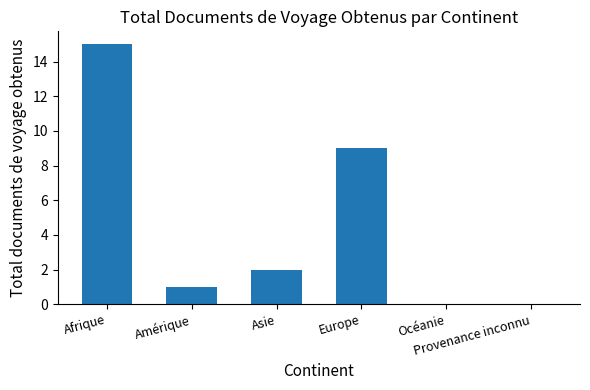

Read the value at Asie.

2